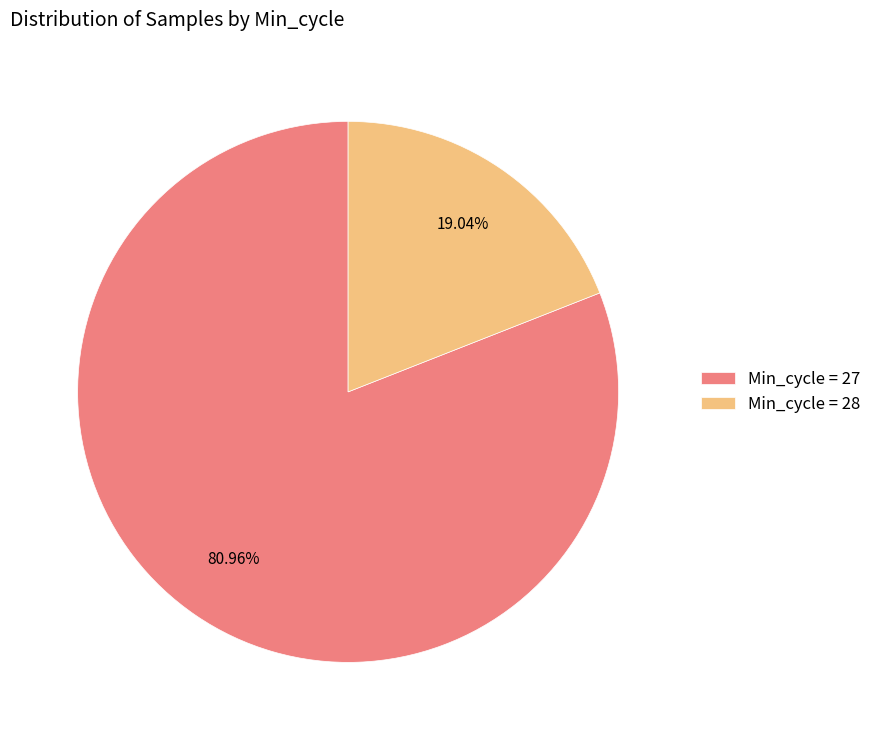

Do Min_cycle = 27 and Min_cycle = 28 together represent more than half of the pie?

Yes